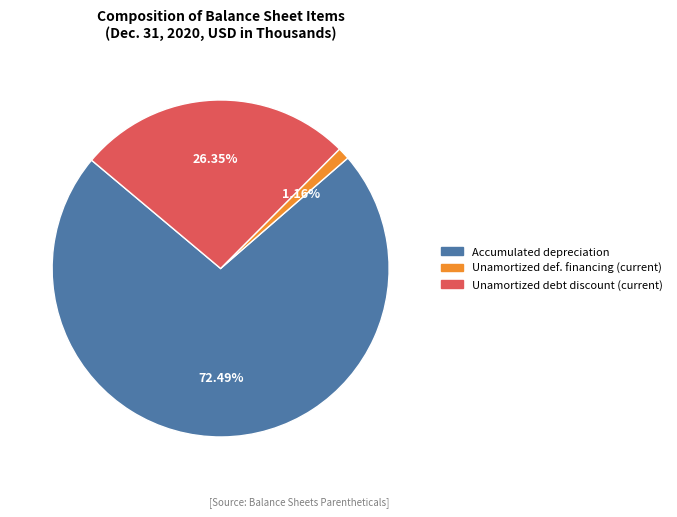

Is there any slice that represents more than half of the pie?

Yes